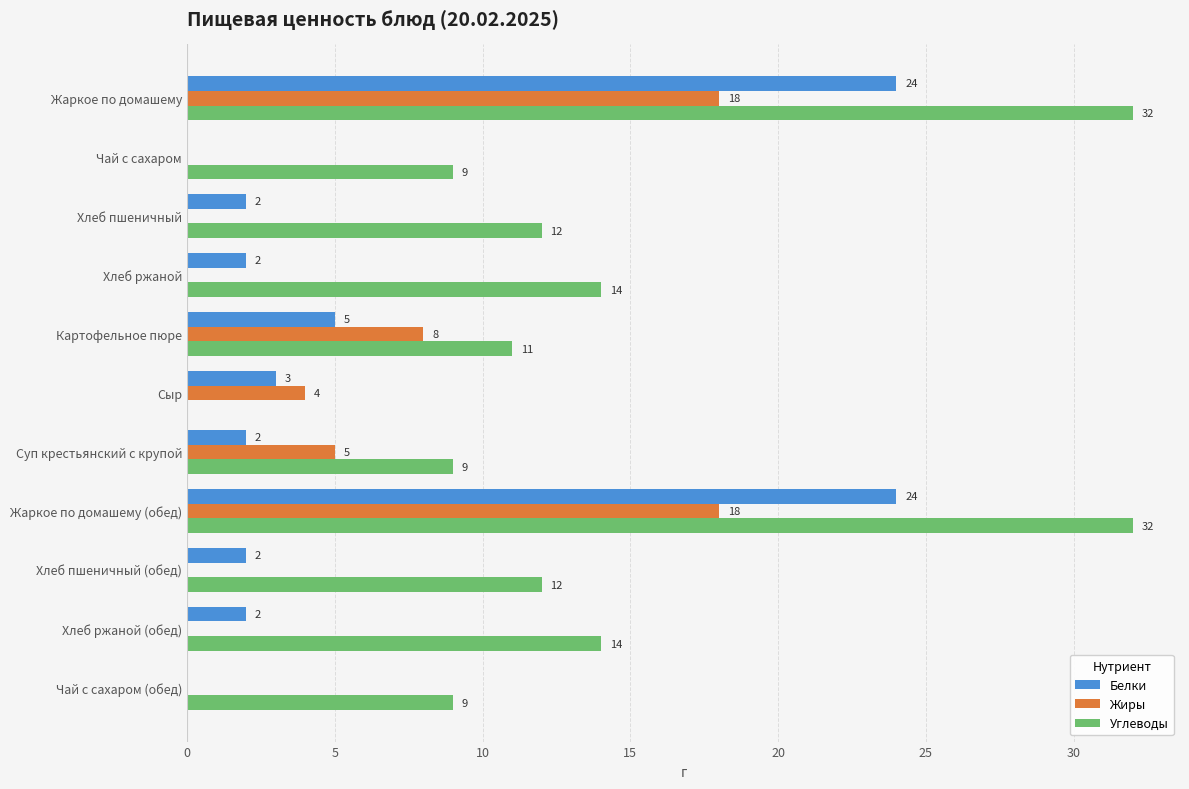

Which series has the widest spread of values?

Углеводы